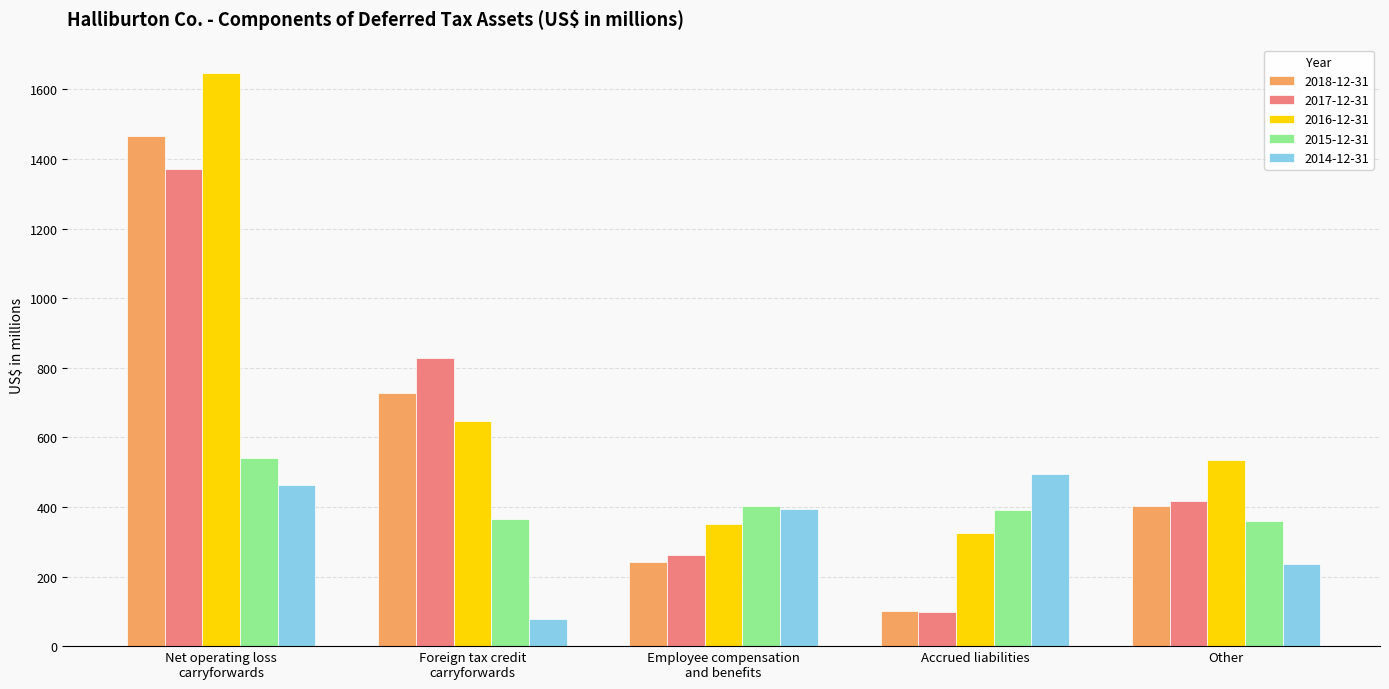

Which category has the highest value across all series?

Net operating loss
carryforwards